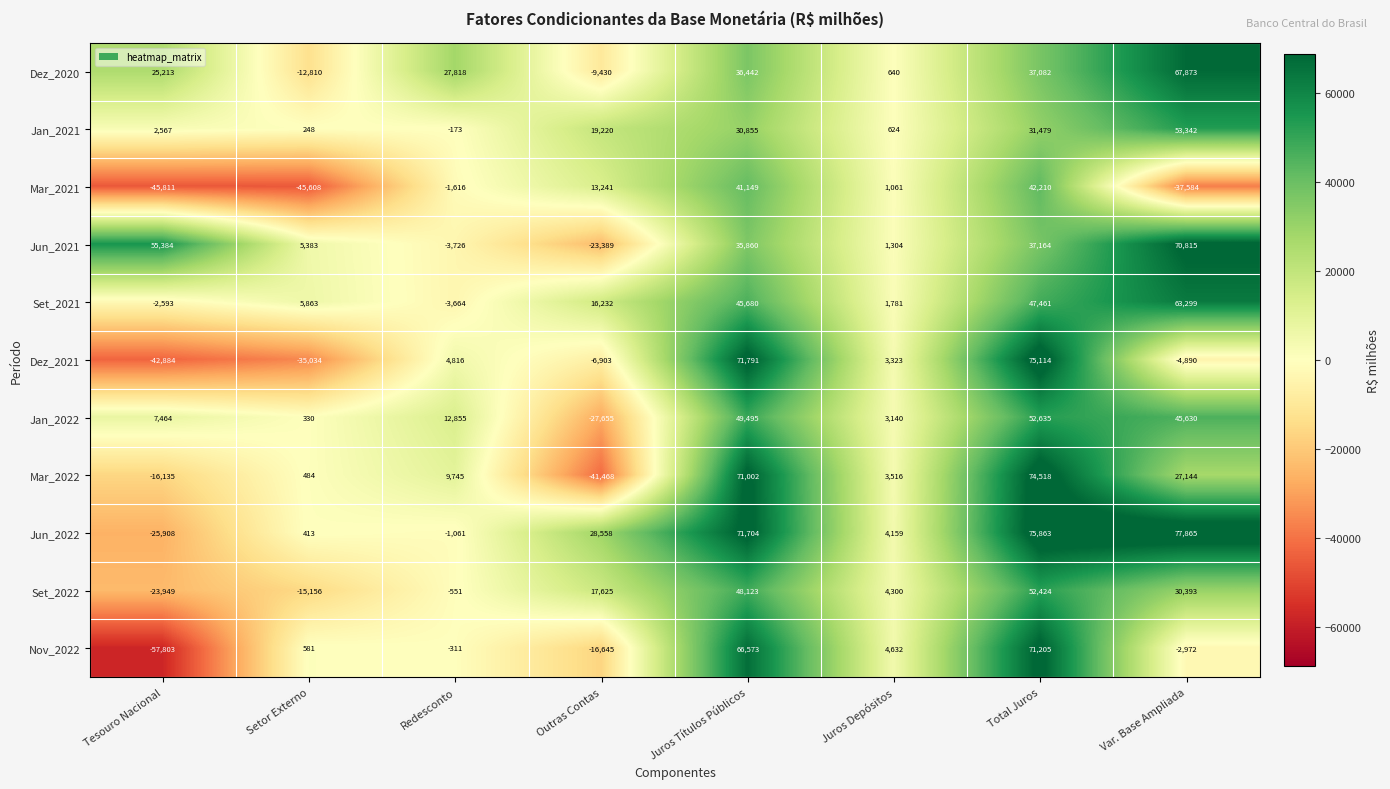

Which series has the widest spread of values?

Nov_2022